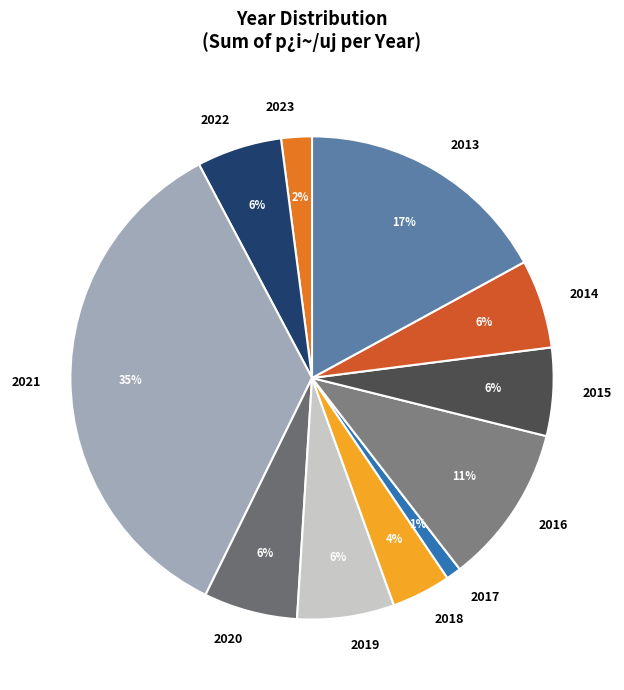

Which has a higher value, 2015 or 2018?

2015